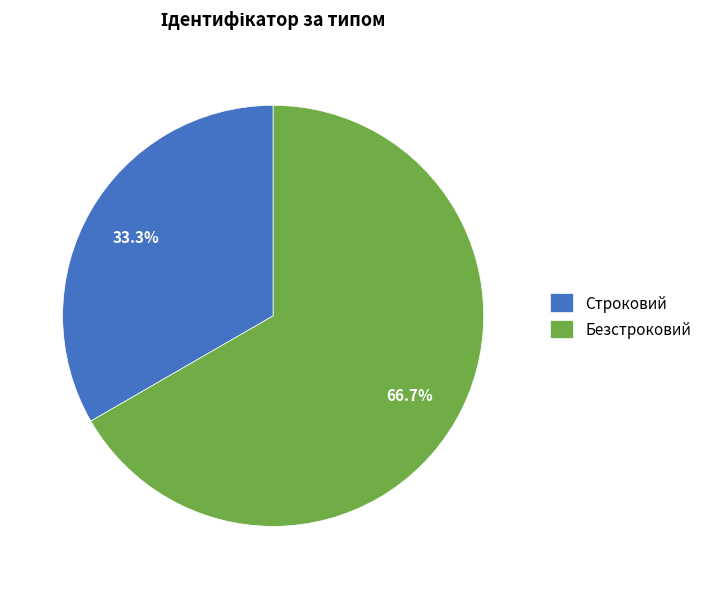

Approximately how many times larger is the value at Строковий compared to Безстроковий?

0.5